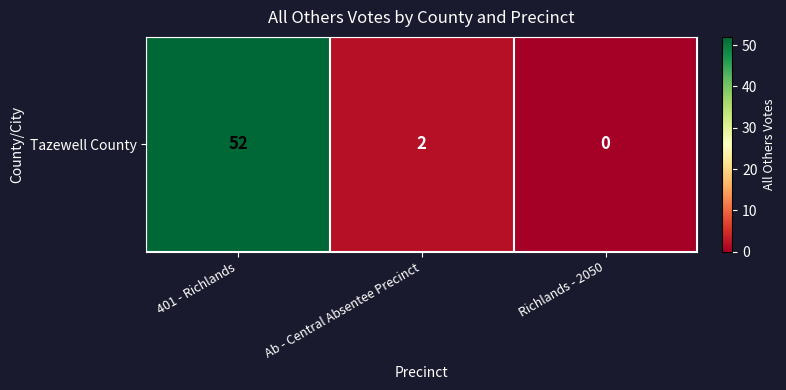

Reading right to left, extract all data points from this chart.

0	2	52